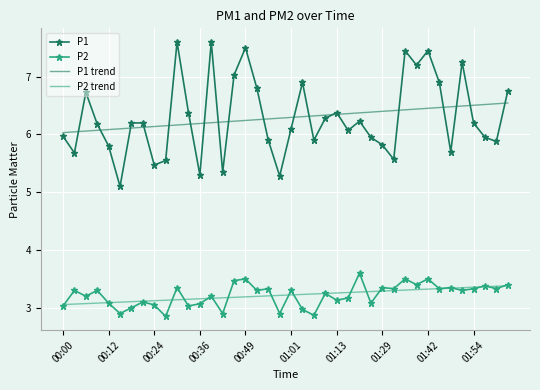

Which series has the widest spread of values?

P1